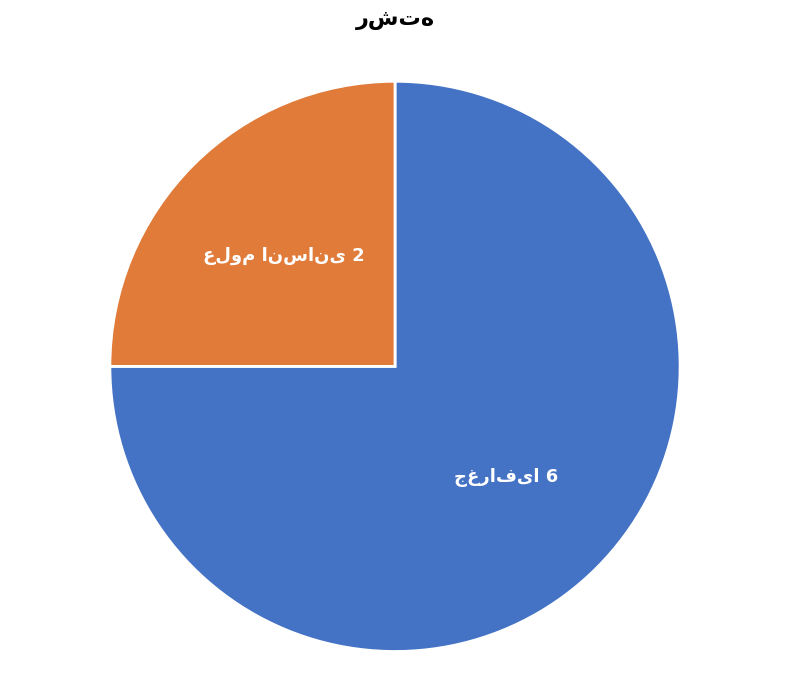

Does any single category account for the majority?

Yes